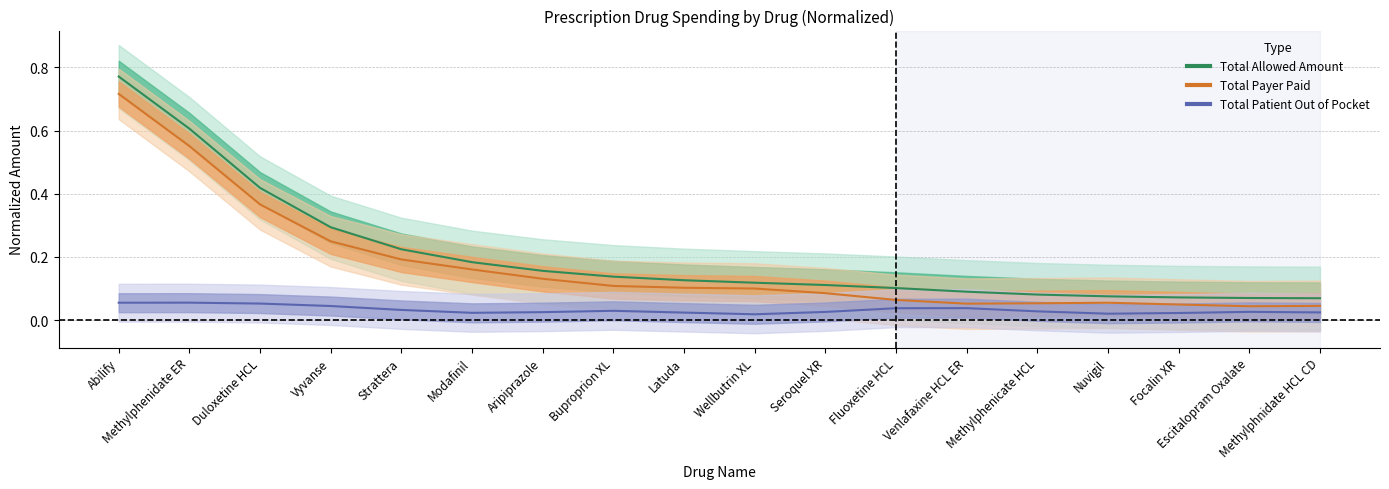

What is the label of the 6th point from the left?

Modafinil